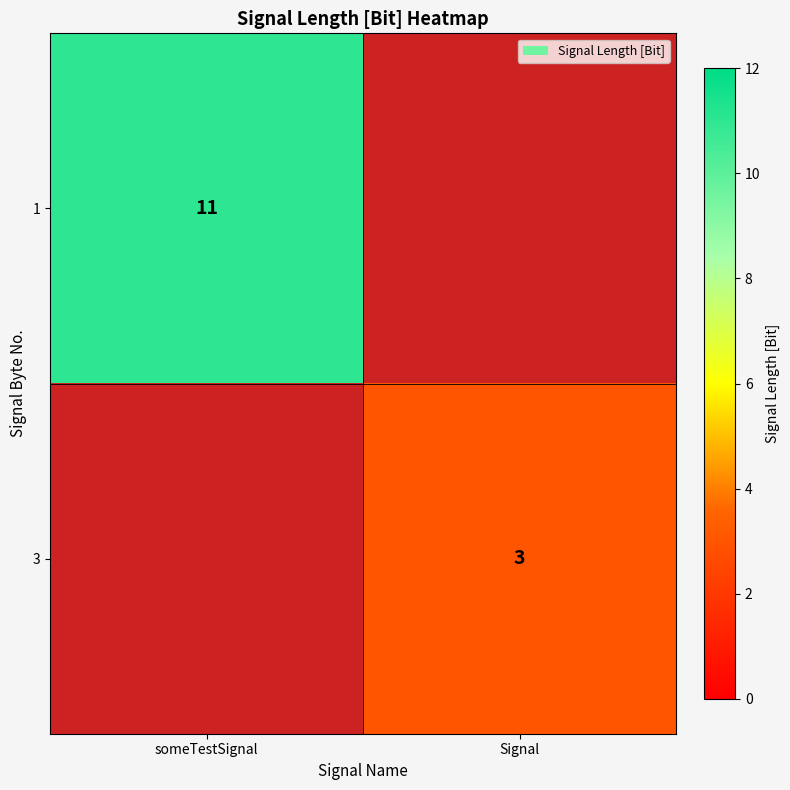

The 1 series shows 8 at someTestSignal. True or false?

False